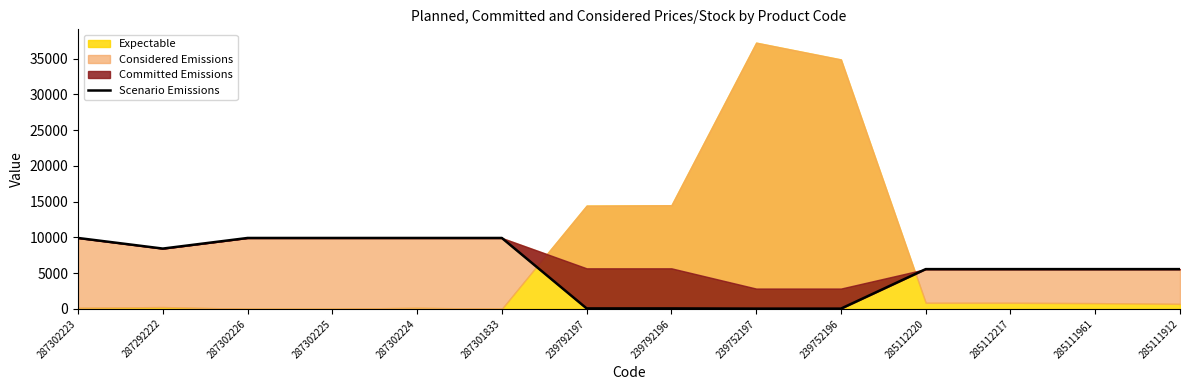

Rank the categories by value from lowest to highest.

239752197, 239752196, 239792197, 239792196, 285112220, 285112217, 285111961, 285111912, 287292222, 287302223, 287302226, 287302225, 287302224, 287301833